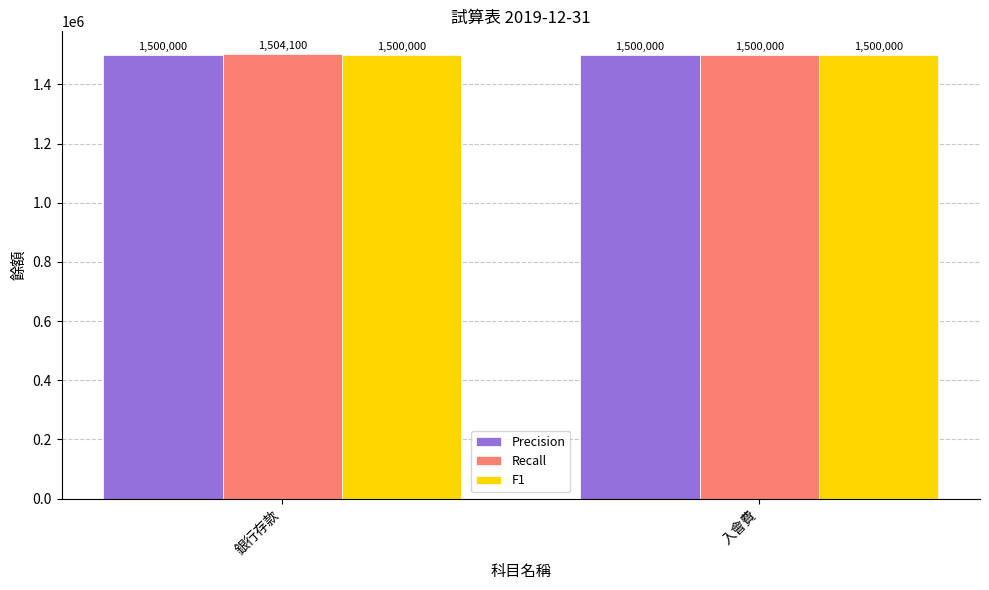

Which series changed the most between 銀行存款 and 入會費?

Recall